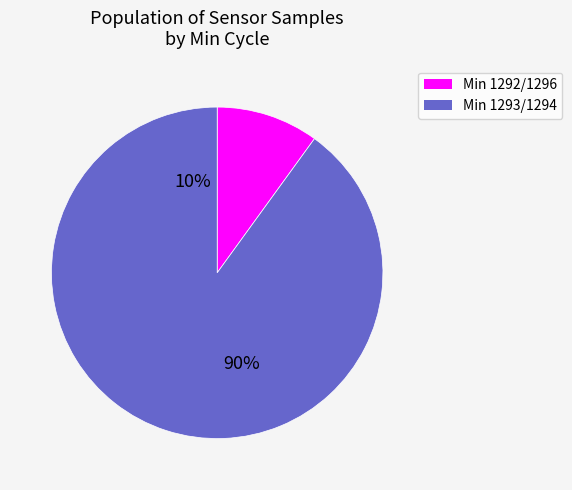

Does 32 account for over 50% of the chart?

No